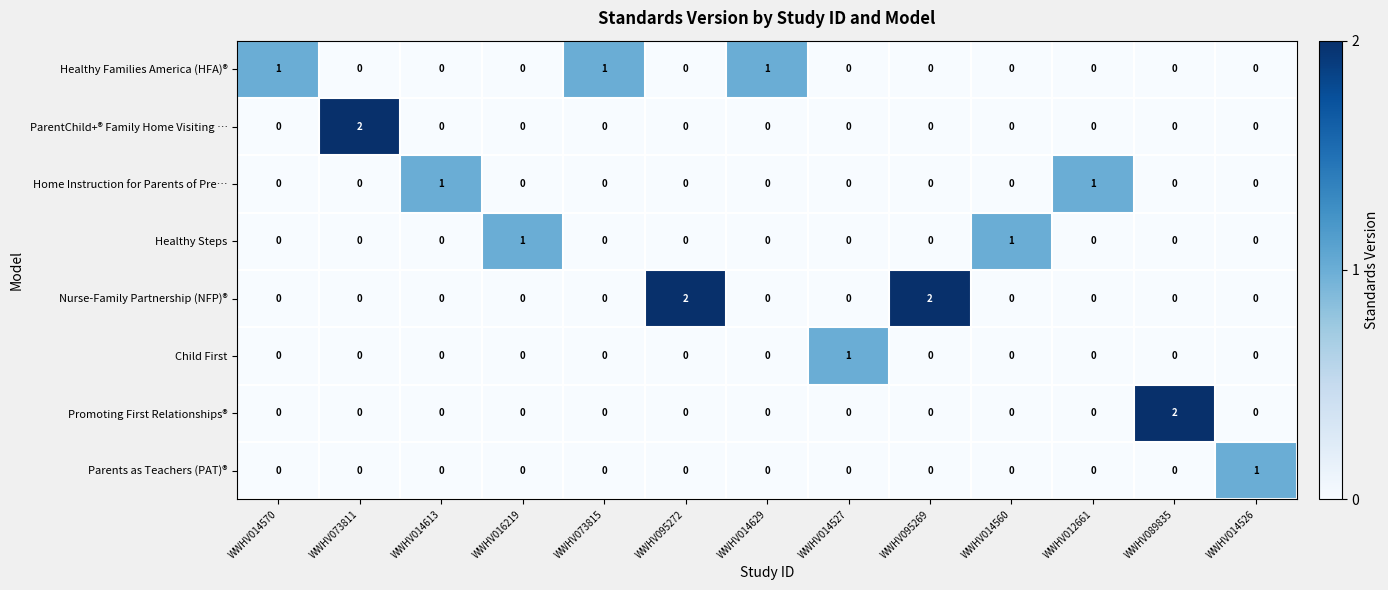

How many series are shown in this chart?

8